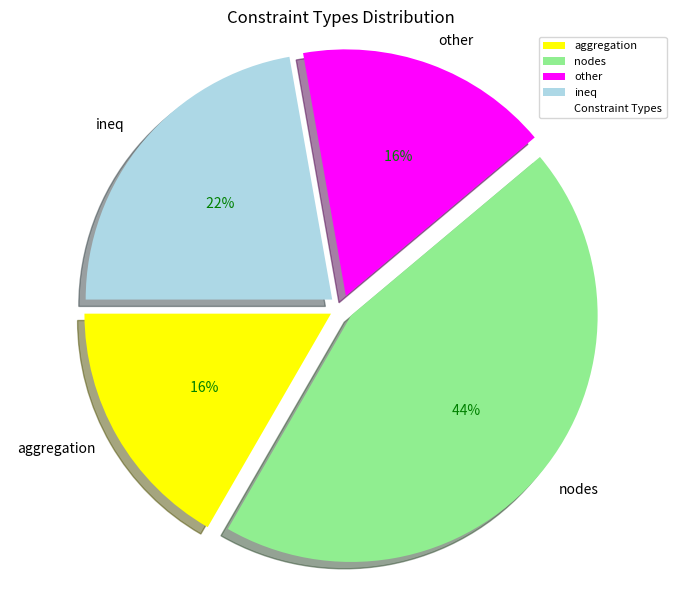

The other slice represents 17% of the pie. True or false?

True